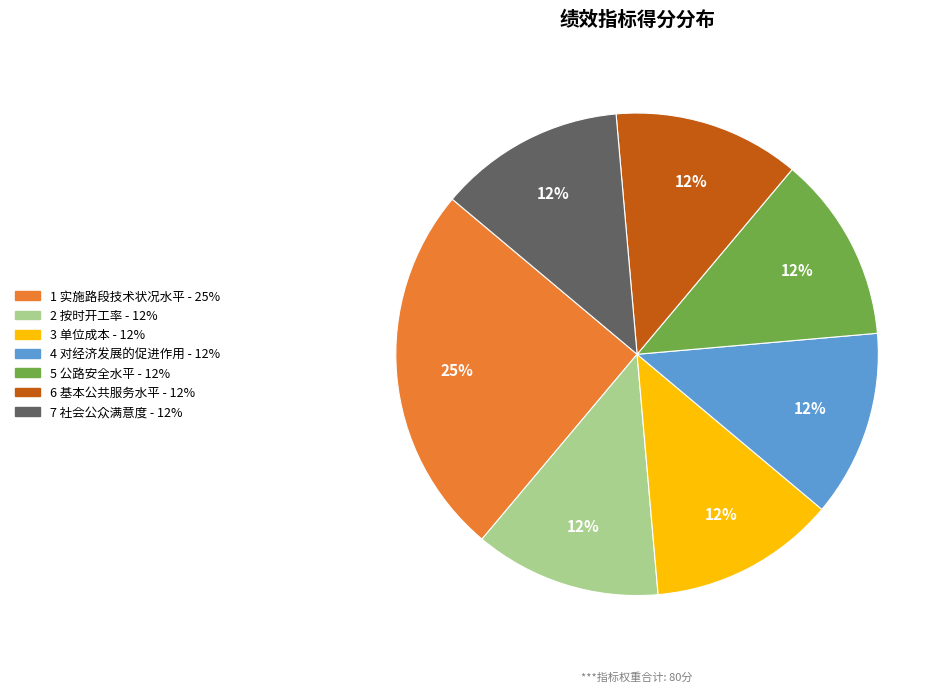

Is there a majority slice in this chart?

No